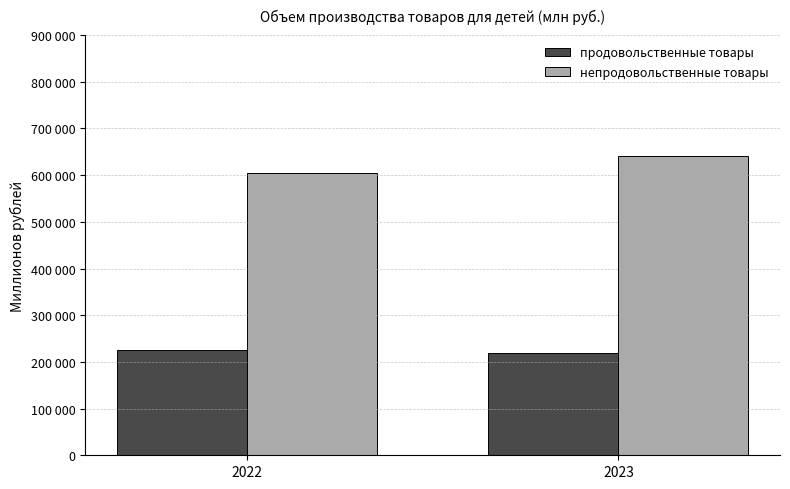

What is the approximate value of непродовольственные товары at 2022, to the nearest 100?

605100